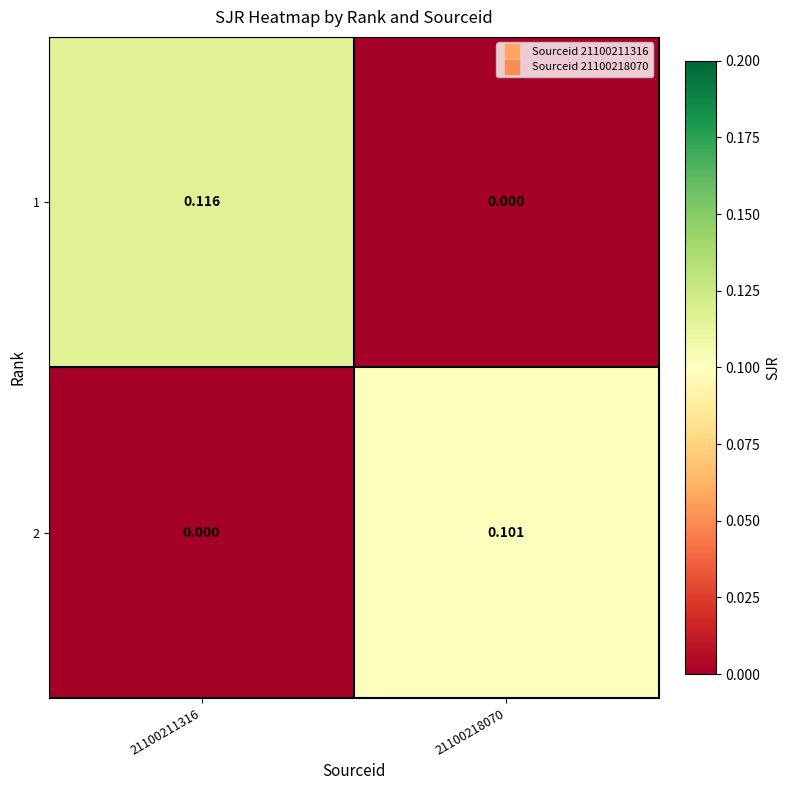

How many data points in 2 are above 0?

1